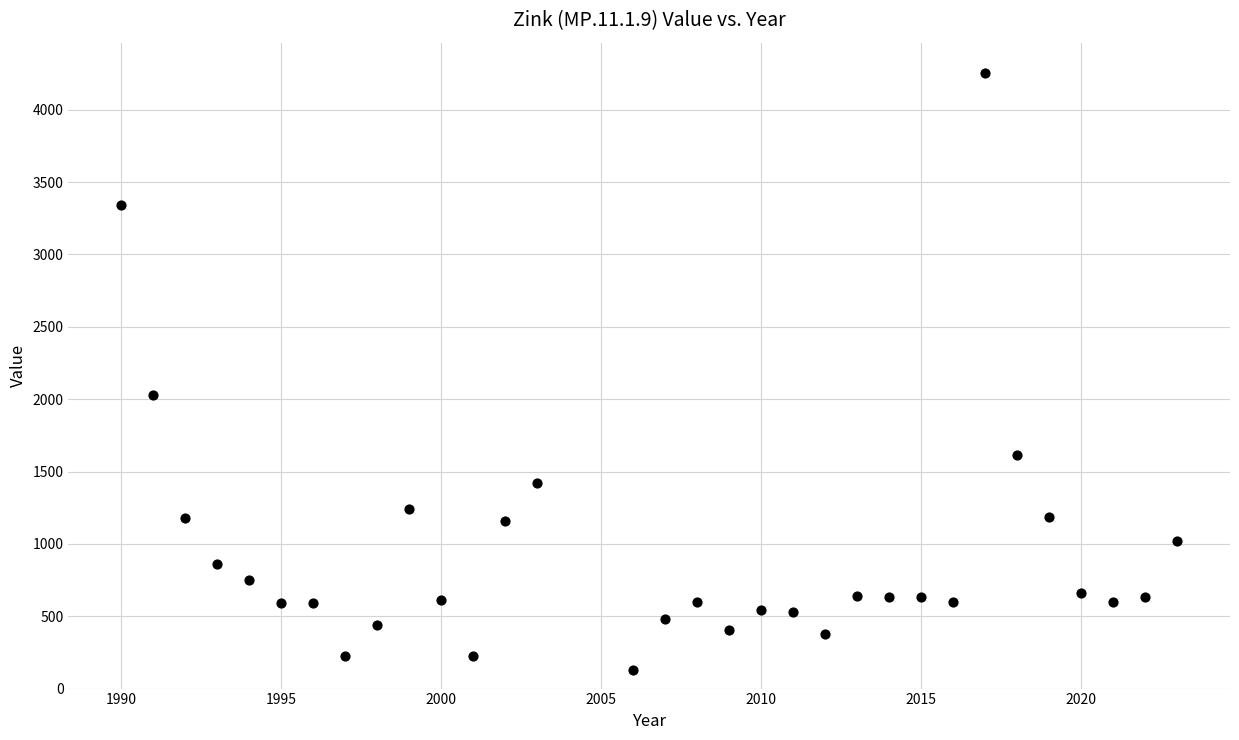

What Y value in the scatter plot is closest to 2193?

2030